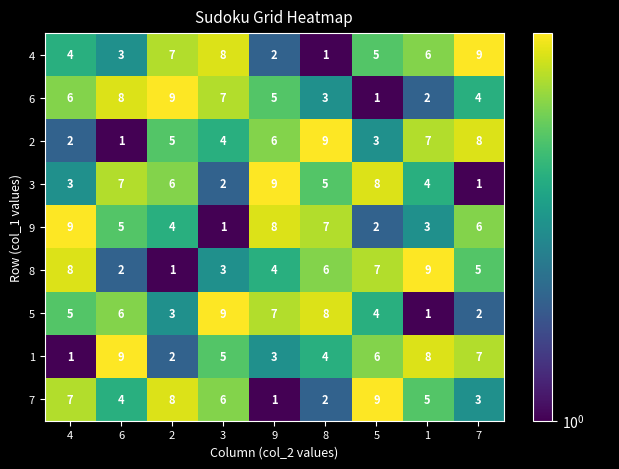

What is the highest value of the 1 series?

9